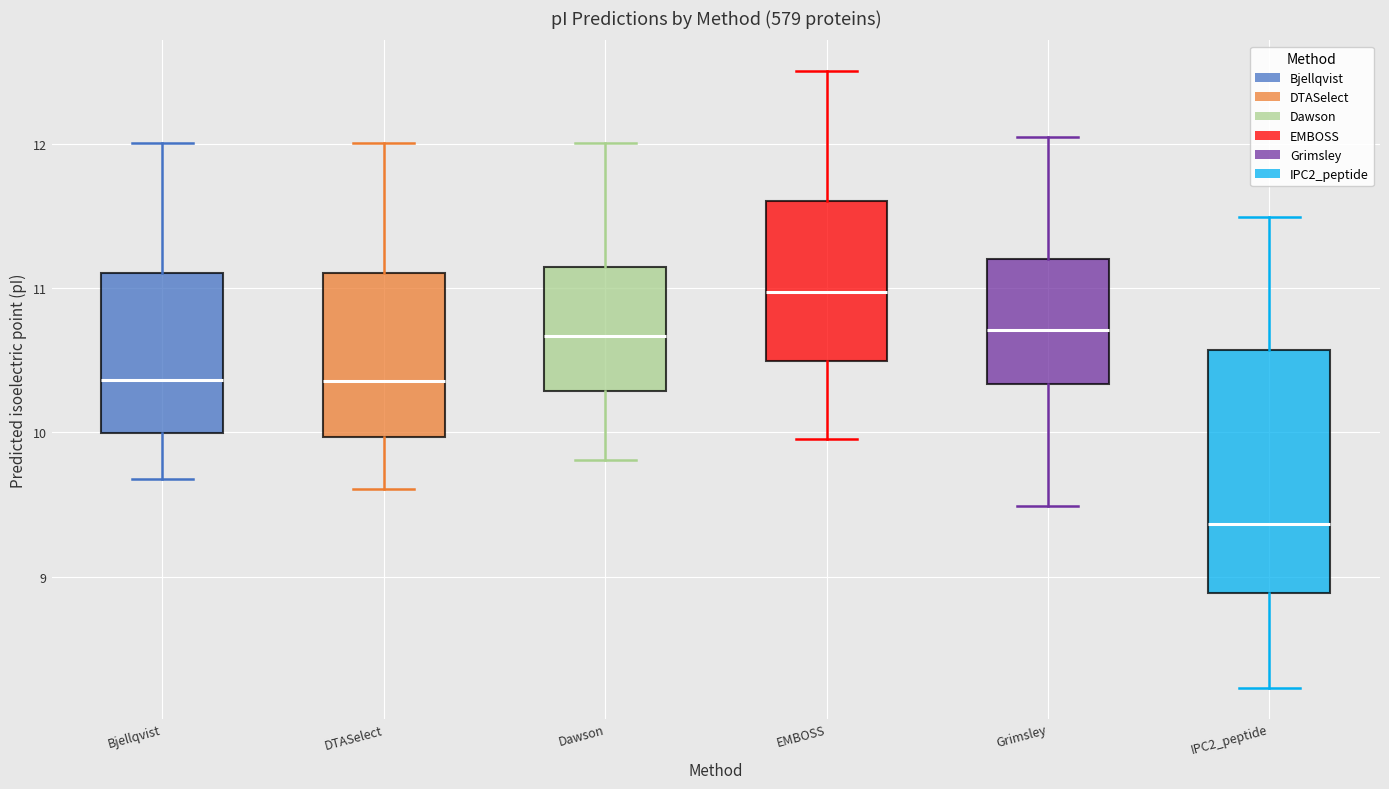

Which box has the lowest median line?

IPC2_peptide